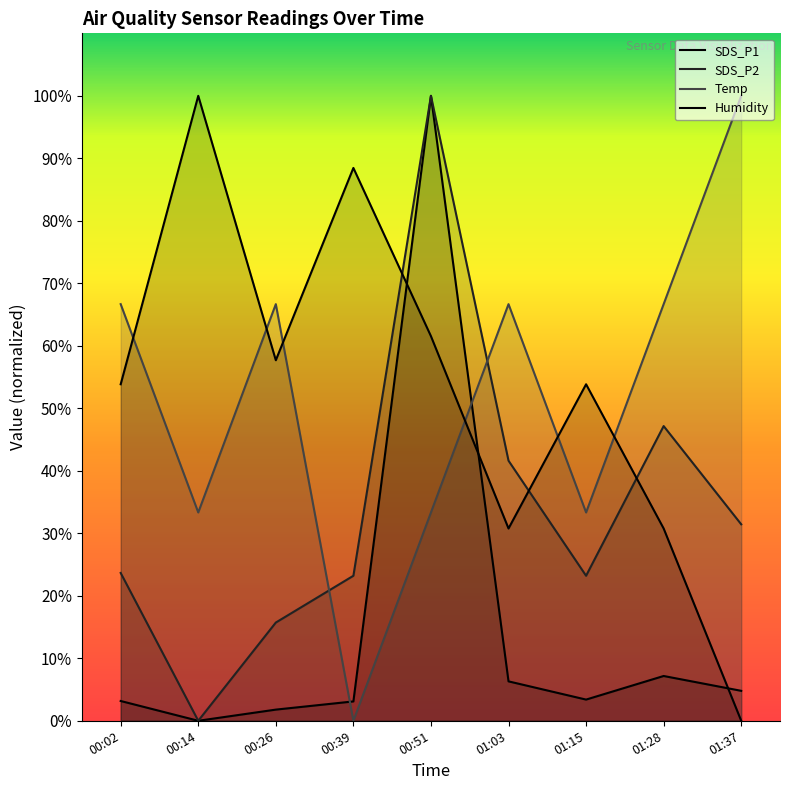

Which series ends up on top after the final intersection of SDS_P2 and Temp?

Temp